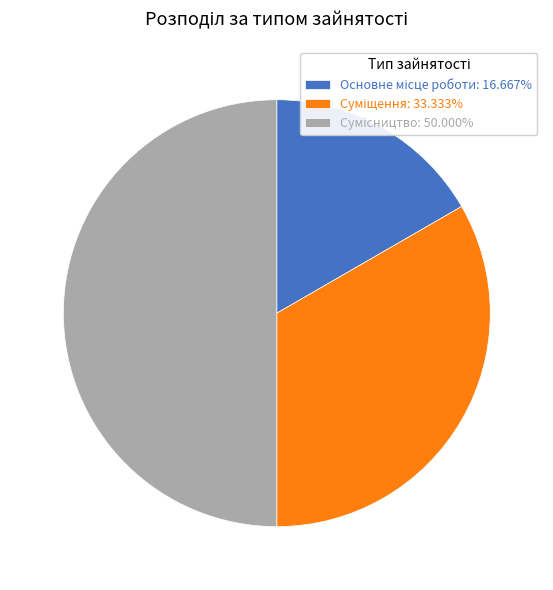

Count the number of slices in the pie.

3